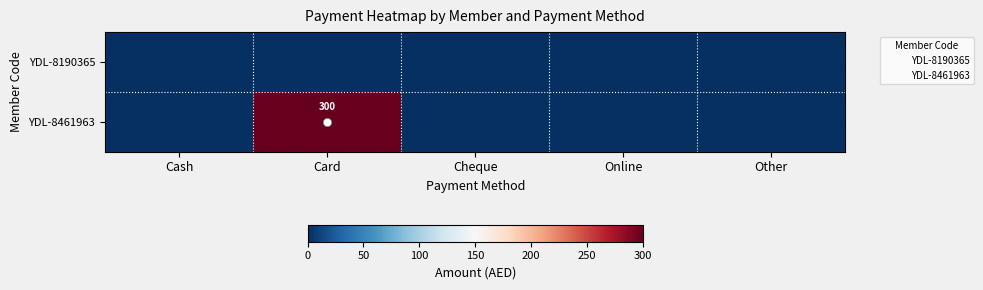

True or false: YDL-8461963 has a value of 300 at Card.

True